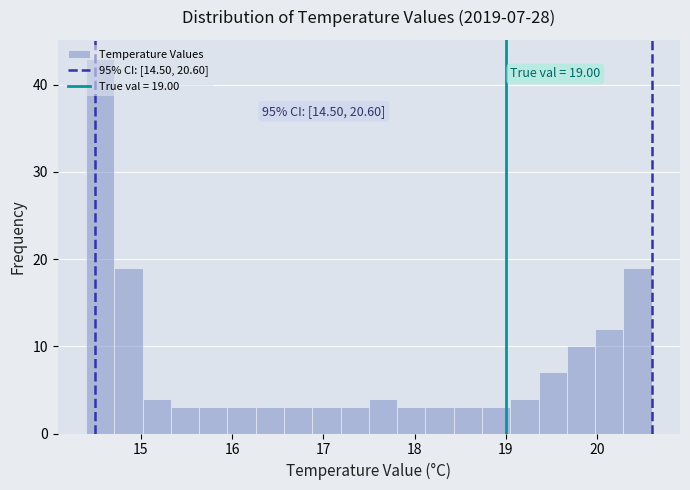

Around what value on the x-axis is the tallest bar? Give the approximate position of its centre, as read against the axis.

14.6